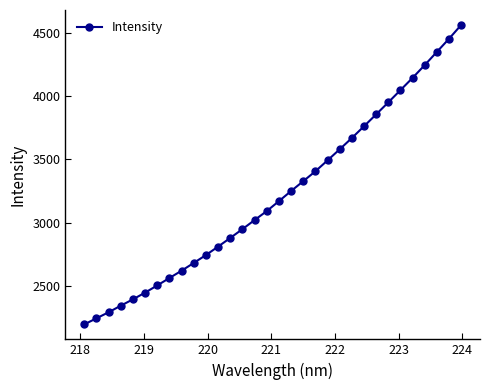

What is the minimum value shown in the chart?

2197.8